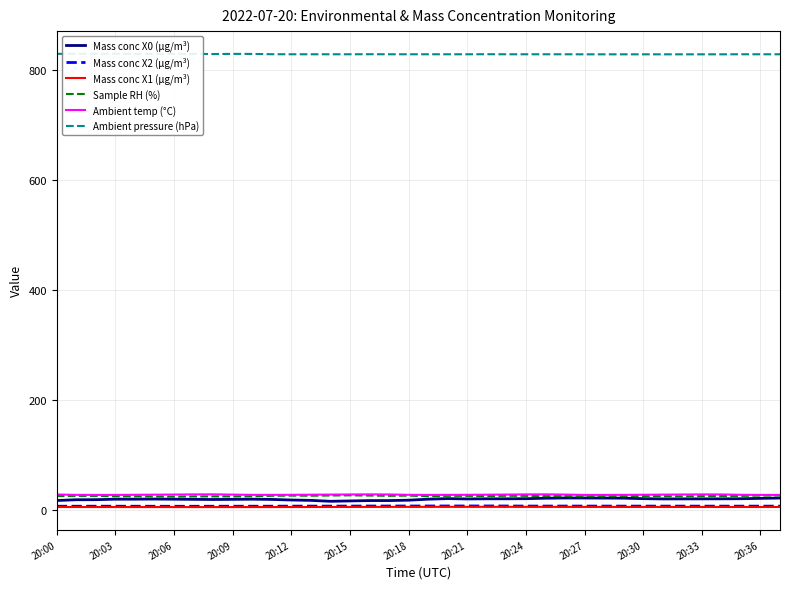

Reading left to right, extract all data points from this chart.

Mass conc X0 (μg/m³): 16.8	18.2	18.3	19.2	19.2	19.4	19.2	18.9	18.6	18.9	19.2	18.8	17.7	17.0	15.4	16.0	16.7	16.7	17.4	19.2	20.3	19.6	19.9	19.9	20.1	20.9	21.4	21.3	21.2	21.1	20.2	19.7	19.7	19.8	19.9	20.1	20.7	21.3
Mass conc X2 (μg/m³): 6.4	6.4	6.4	6.4	6.4	6.3	6.3	6.3	6.4	6.4	6.4	6.5	6.5	6.6	6.6	6.7	6.8	6.8	6.8	6.8	6.9	6.9	6.9	6.8	6.7	6.7	6.7	6.7	6.7	6.6	6.6	6.6	6.6	6.5	6.6	6.5	6.6	6.5
Mass conc X1 (μg/m³): 5.0	5.0	5.0	4.9	4.9	4.9	4.8	4.8	4.8	4.8	4.9	4.9	4.9	5.0	5.0	5.1	5.2	5.2	5.2	5.3	5.3	5.3	5.3	5.3	5.3	5.3	5.2	5.2	5.2	5.1	5.1	5.1	5.1	5.1	5.1	5.0	5.0	5.0
Sample RH (%): 25.0	25.2	25.2	24.5	24.4	24.1	23.8	24.2	24.3	24.2	24.4	25.4	25.7	25.5	25.9	26.2	25.8	25.3	25.7	24.6	25.3	25.3	24.9	25.4	25.3	24.8	24.9	24.5	24.8	25.1	24.9	24.6	24.3	24.7	25.0	25.2	25.8	26.0
Ambient temp (°C): 27.7	27.1	27.0	27.0	27.2	27.4	27.6	27.9	28.0	27.5	27.1	27.1	27.2	27.4	27.6	27.8	28.0	27.8	27.2	27.0	27.1	27.2	27.4	27.6	27.9	28.0	27.6	27.0	27.0	27.1	27.3	27.5	27.7	27.9	27.8	27.2	27.0	27.0
Ambient pressure (hPa): 829.2	829.2	829.3	829.1	829.0	829.1	828.9	829.1	828.8	829.1	829.0	828.5	828.4	828.4	828.4	828.4	828.5	828.4	828.4	828.4	828.4	828.4	828.5	828.4	828.4	828.4	828.4	828.3	828.3	828.3	828.3	828.3	828.3	828.3	828.3	828.4	828.4	828.4